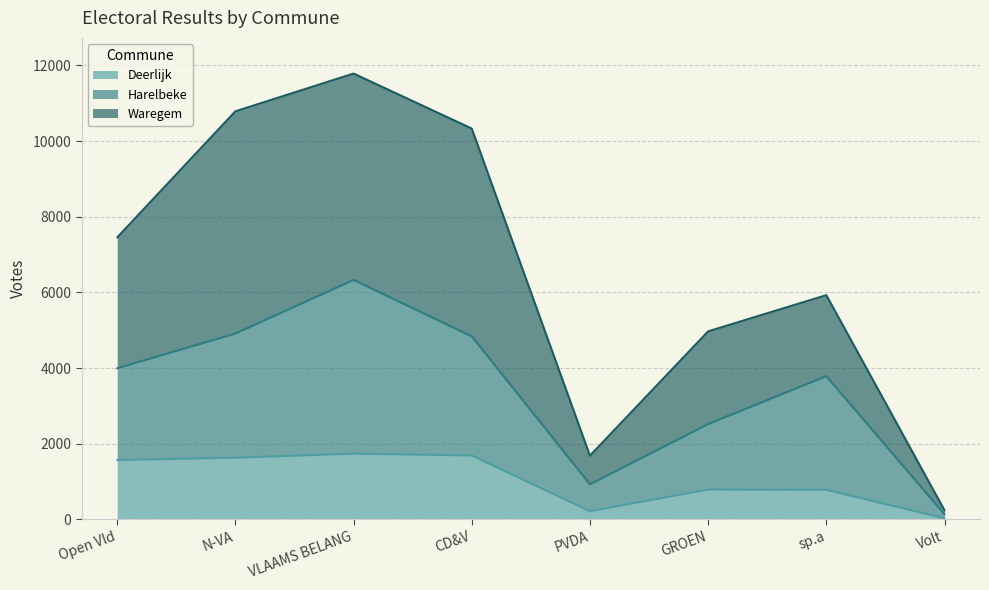

Between PVDA and GROEN, which series saw the biggest shift?

Waregem